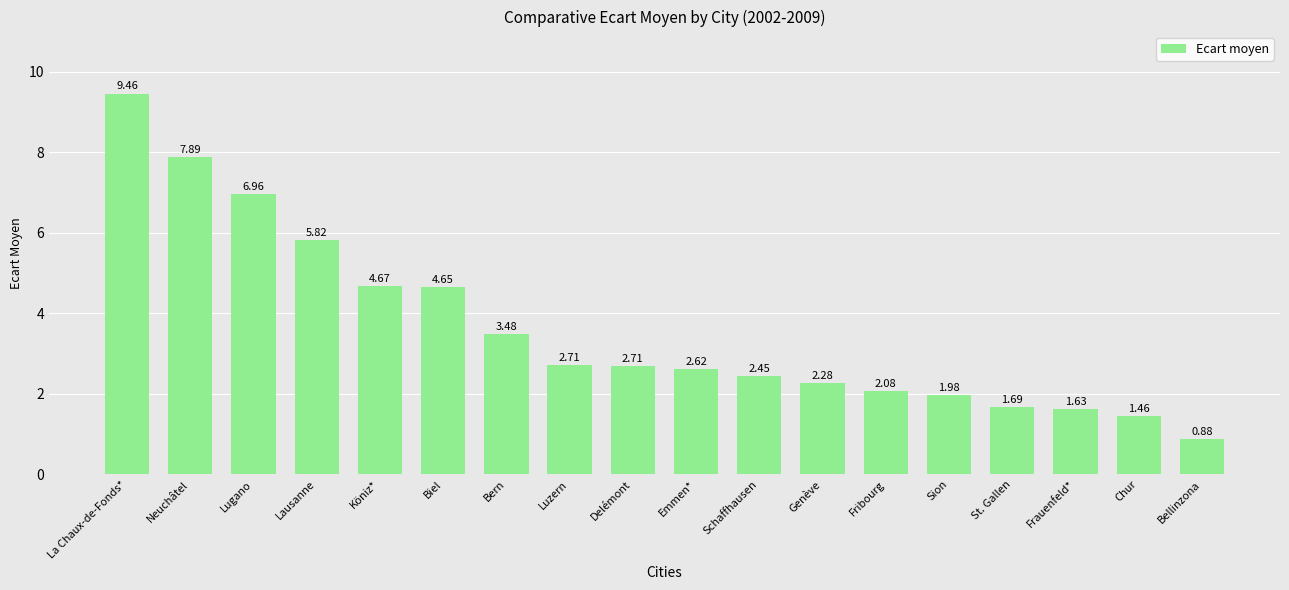

Which label corresponds to the smallest value in the chart?

Bellinzona